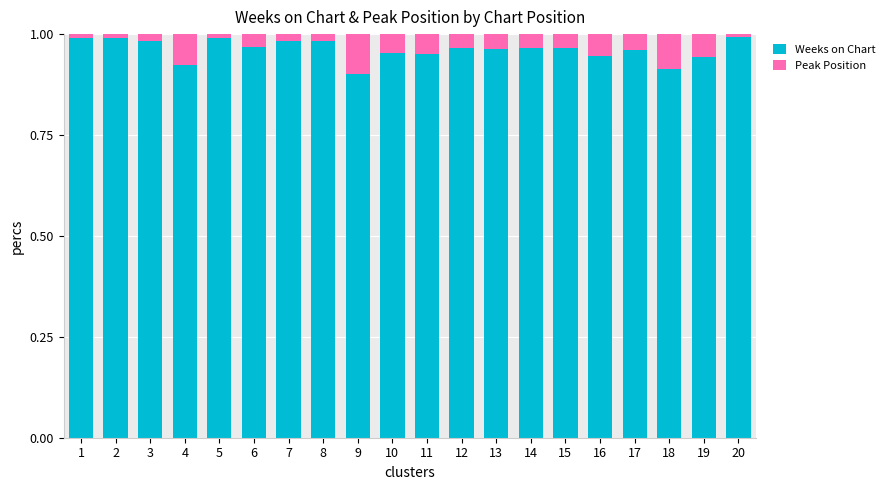

How many bars are there in total?

20